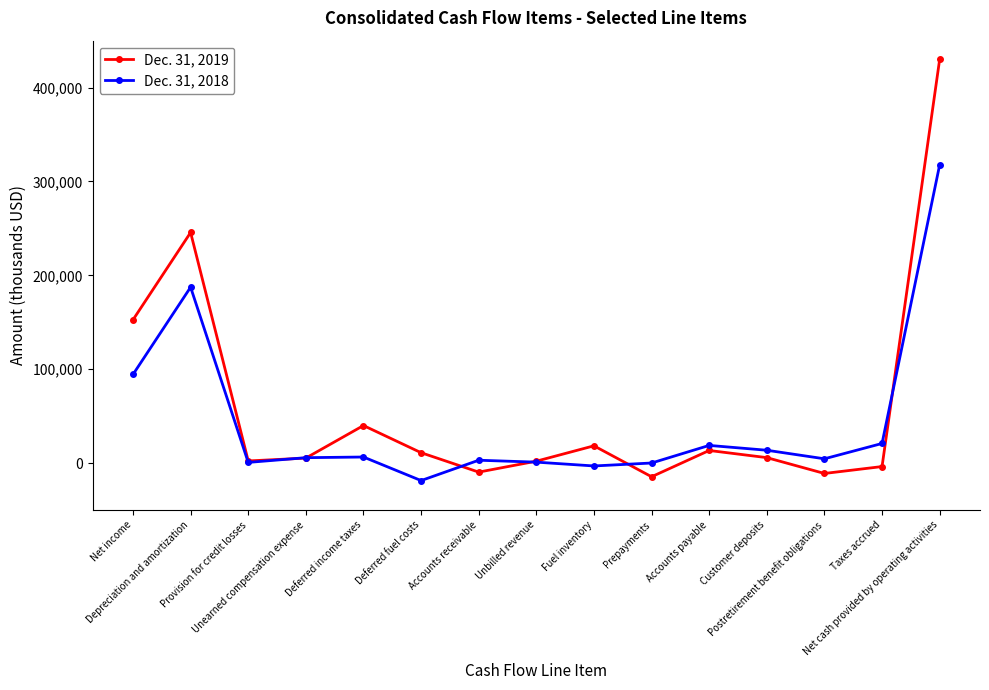

How many values in Dec. 31, 2019 are below zero?

4